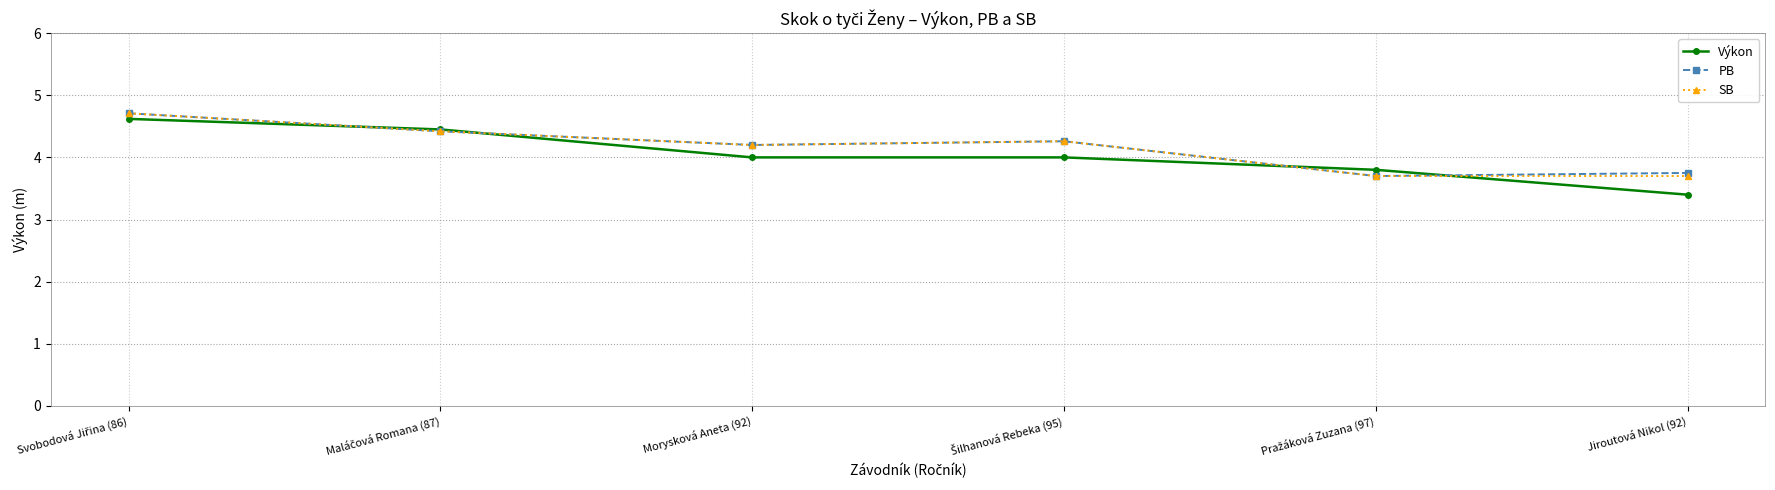

Reading left to right, extract all data points from this chart.

Výkon: 4.6	4.5	4.0	4.0	3.8	3.4
PB: 4.7	4.4	4.2	4.3	3.7	3.8
SB: 4.7	4.4	4.2	4.3	3.7	3.7